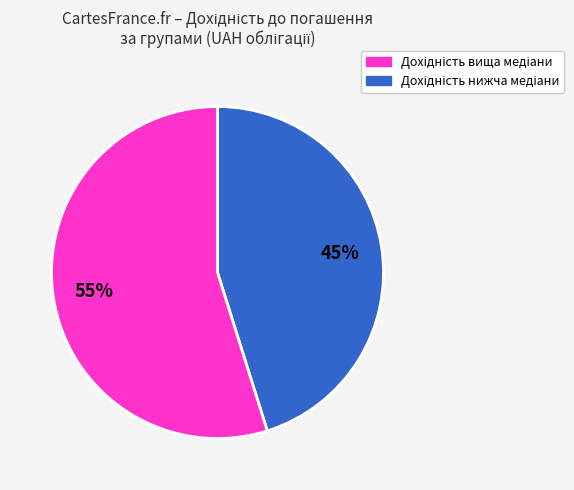

To the nearest percent, what is the difference between the largest and smallest slice percentages?

10%